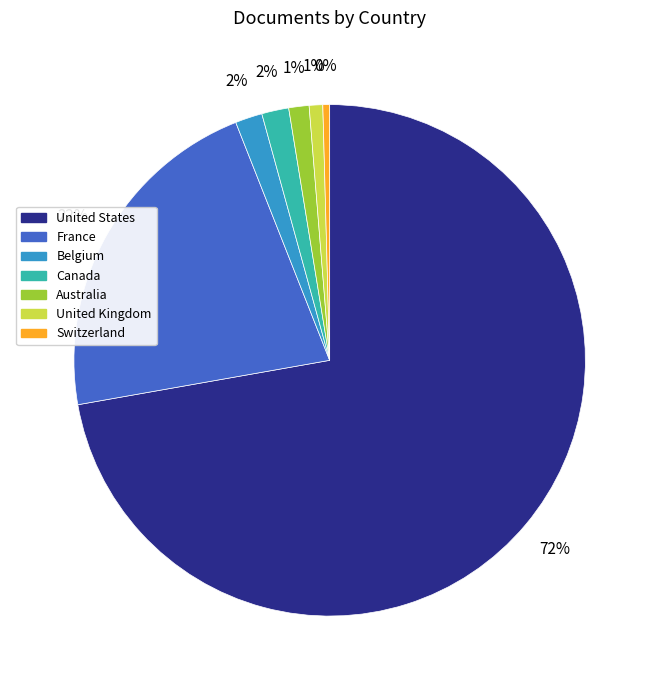

Is the sum of Switzerland and United Kingdom greater than half?

No